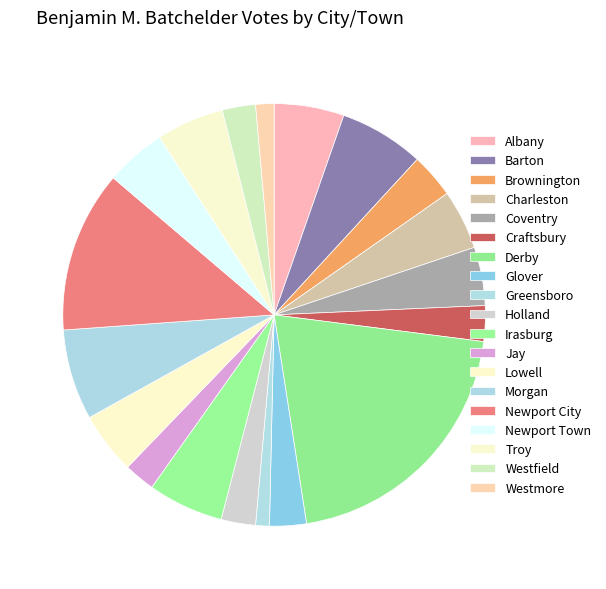

What is the largest slice in the pie chart?

Derby